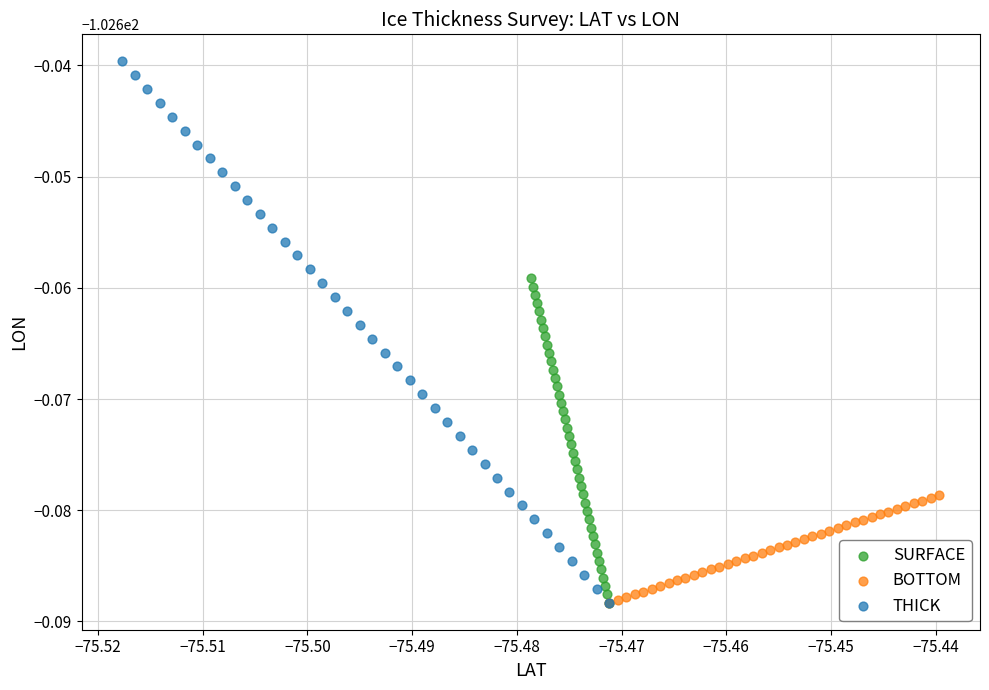

What are all the series names shown in the legend?

SURFACE, BOTTOM, THICK